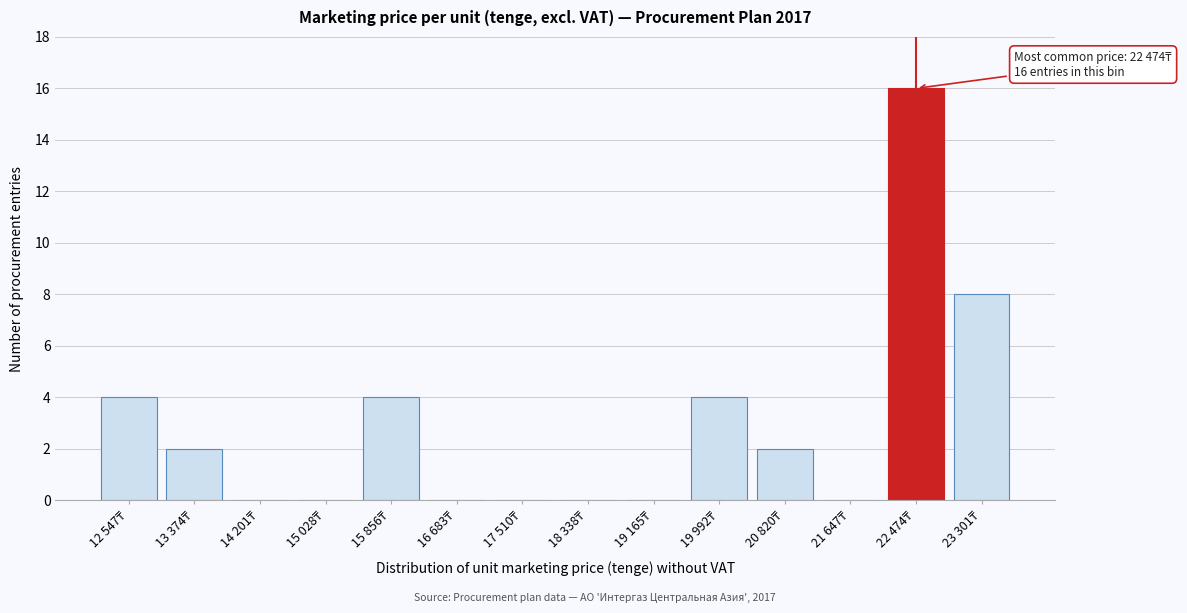

What is the maximum value shown in the chart?

16